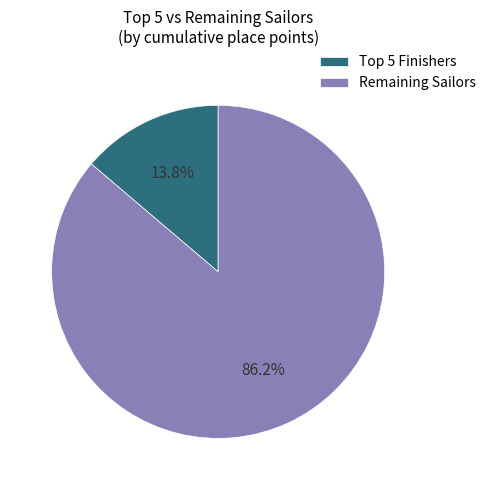

Which slice is the smallest?

Top 5 Finishers